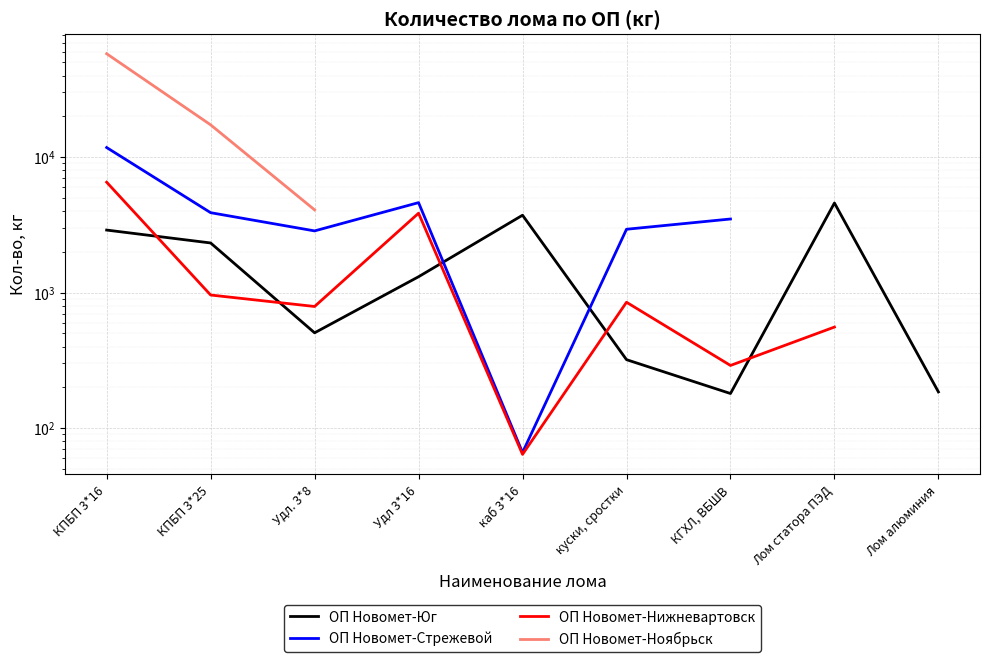

How many interior local valleys does the ОП Новомет-Стрежевой series have?

2